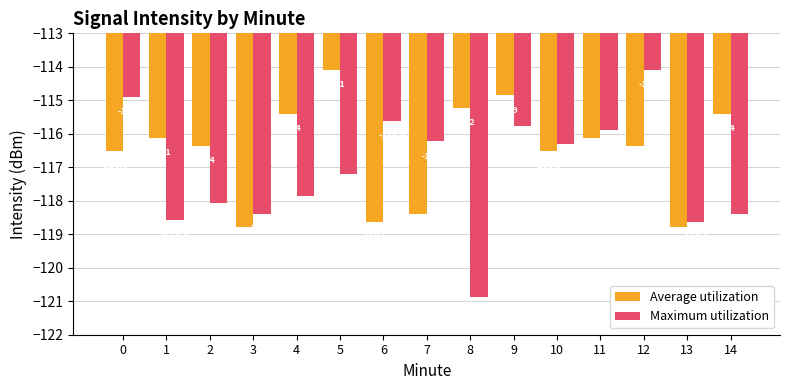

What value does the Maximum utilization series have at 11?

-115.9